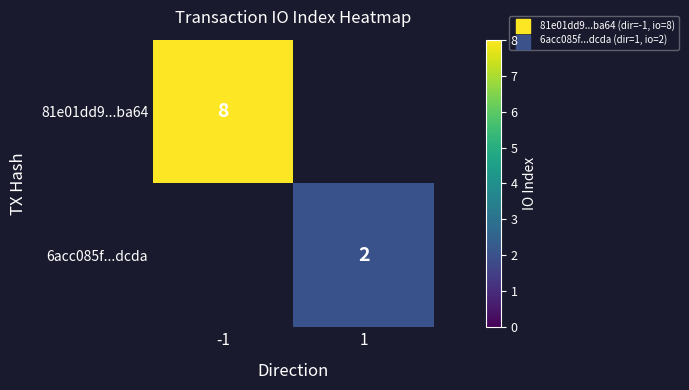

Which has a higher value, 1 or -1?

-1